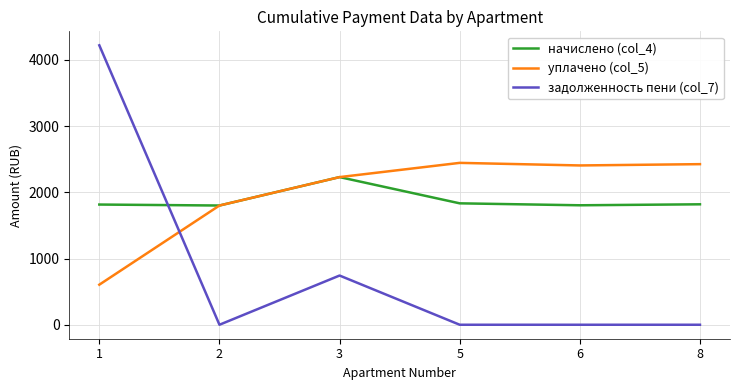

What is the average value of the уплачено (col_5) series?

1984.5